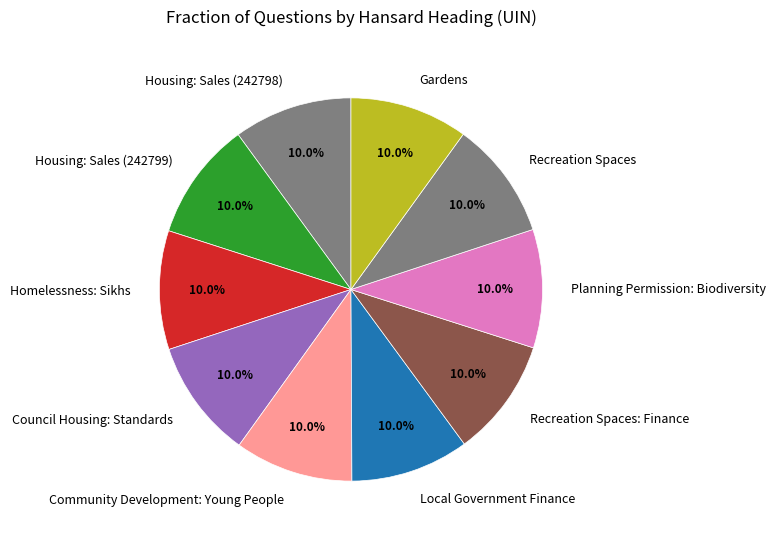

True or false: Homelessness: Sikhs accounts for 17% of the total.

False